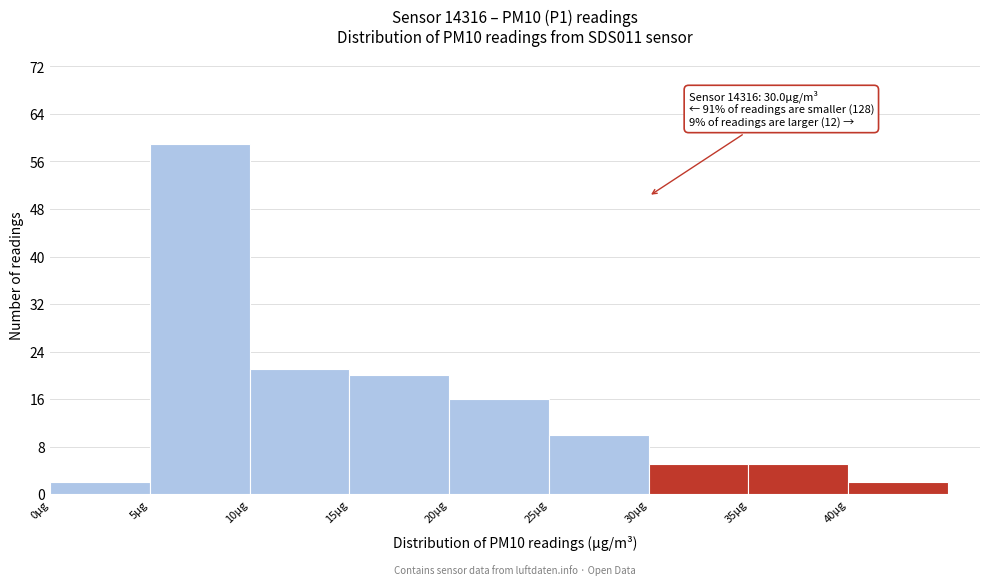

Over which range of the x-axis is the bar tallest?

5 to 10